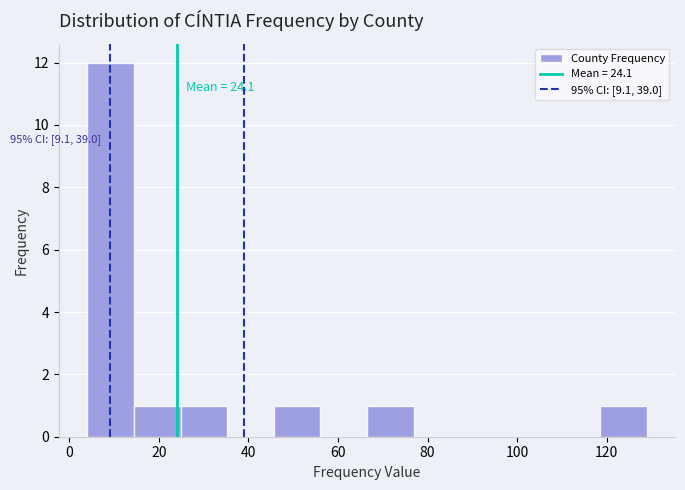

Over which range of the x-axis is the bar tallest?

4 to 14